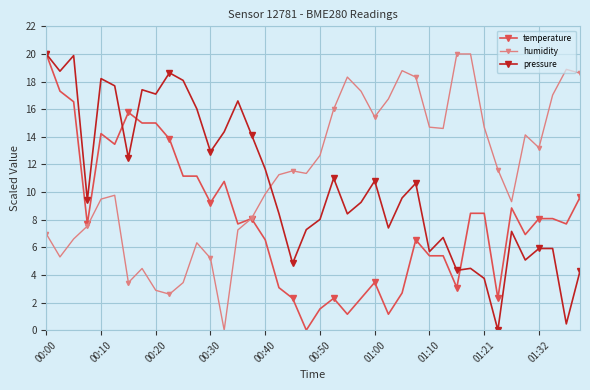

Rank the series by their average value, from lowest to highest.

temperature, pressure, humidity